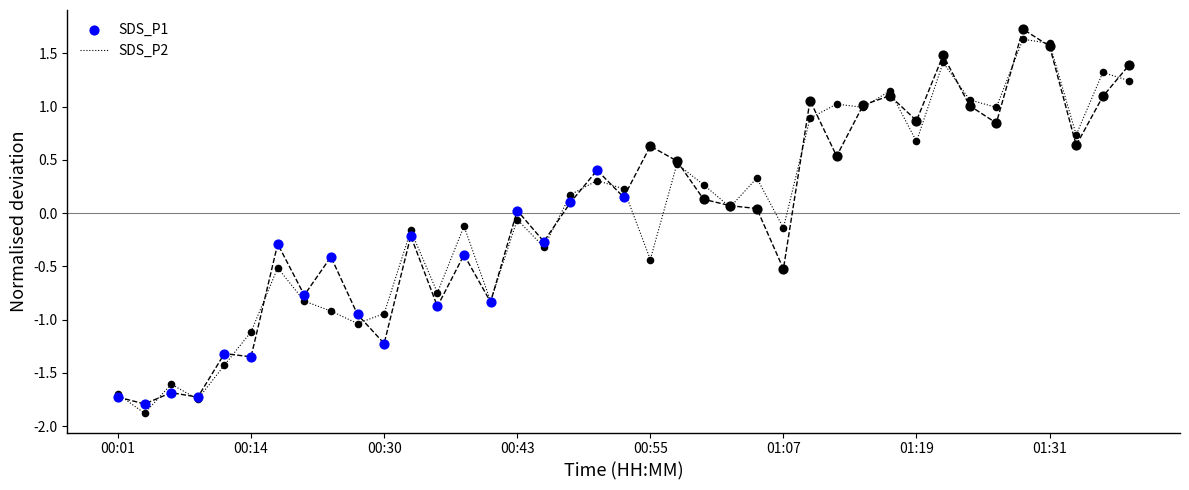

Between 00:50 and 00:25, which is larger?

00:50